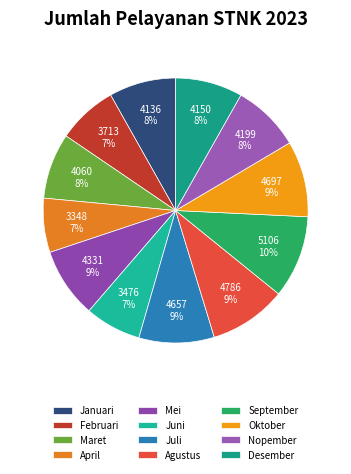

Combined, what portion of the pie is Januari and Juli?

17.4%